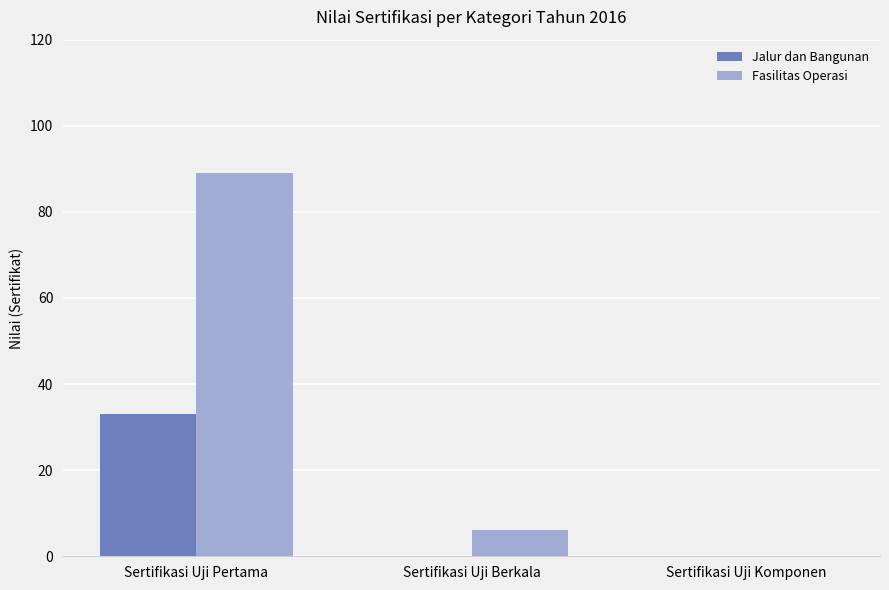

How many distinct data groups are displayed?

2